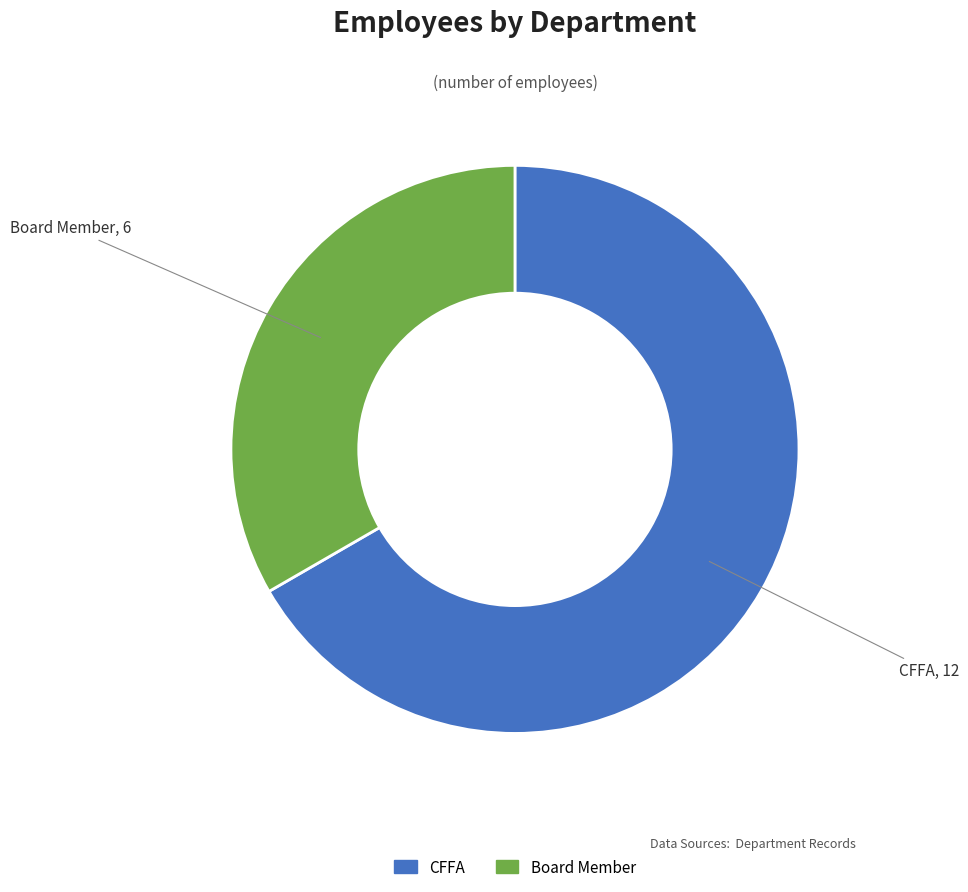

Does Board Member account for over 50% of the chart?

No